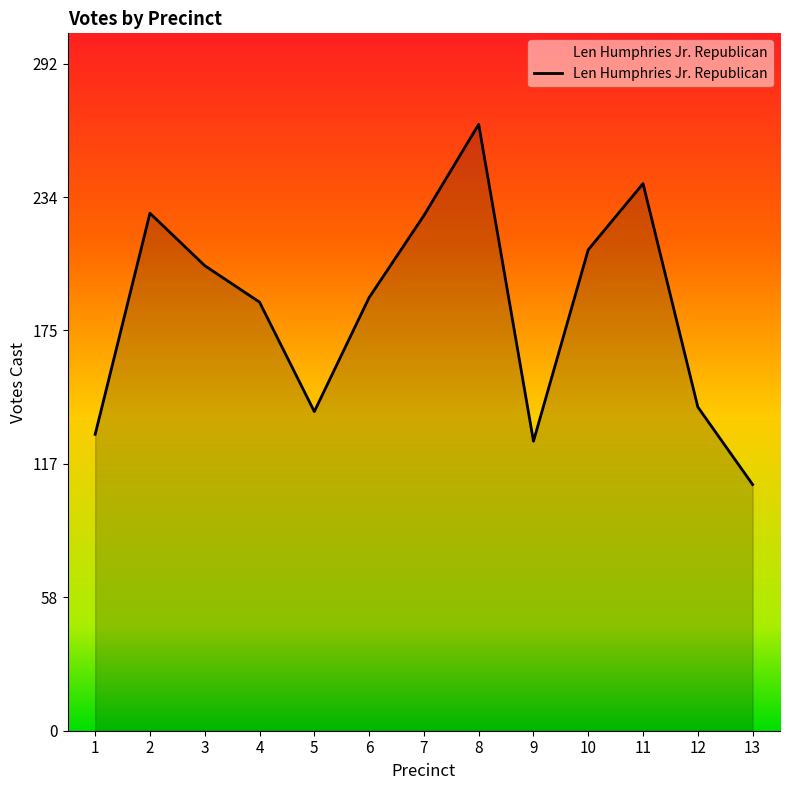

What is the difference between the values at 7 and 12?

84